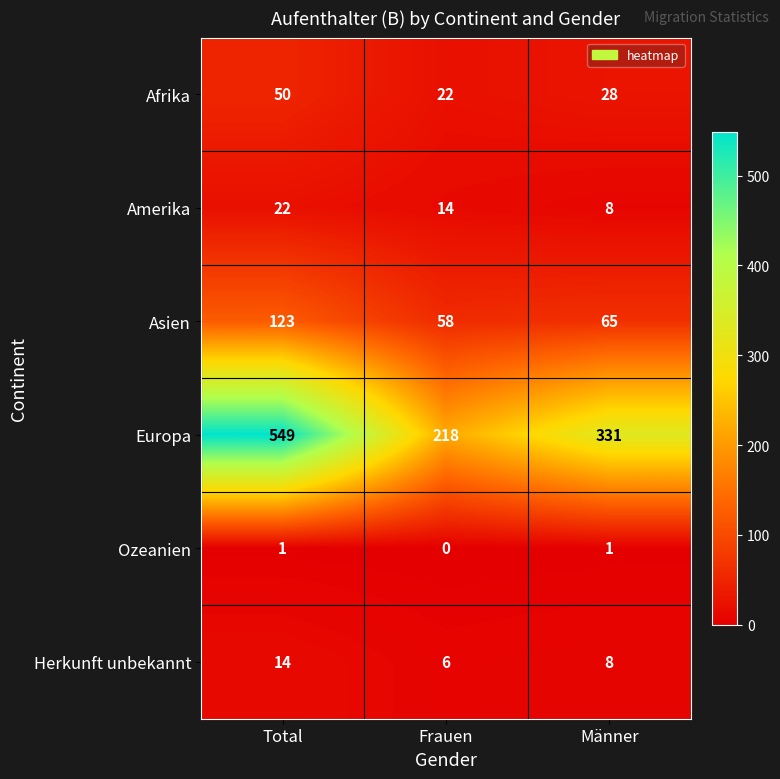

Reading left to right, list all the values displayed in this chart.

Afrika: 50	22	28
Amerika: 22	14	8
Asien: 123	58	65
Europa: 549	218	331
Ozeanien: 1	0	1
Herkunft unbekannt: 14	6	8